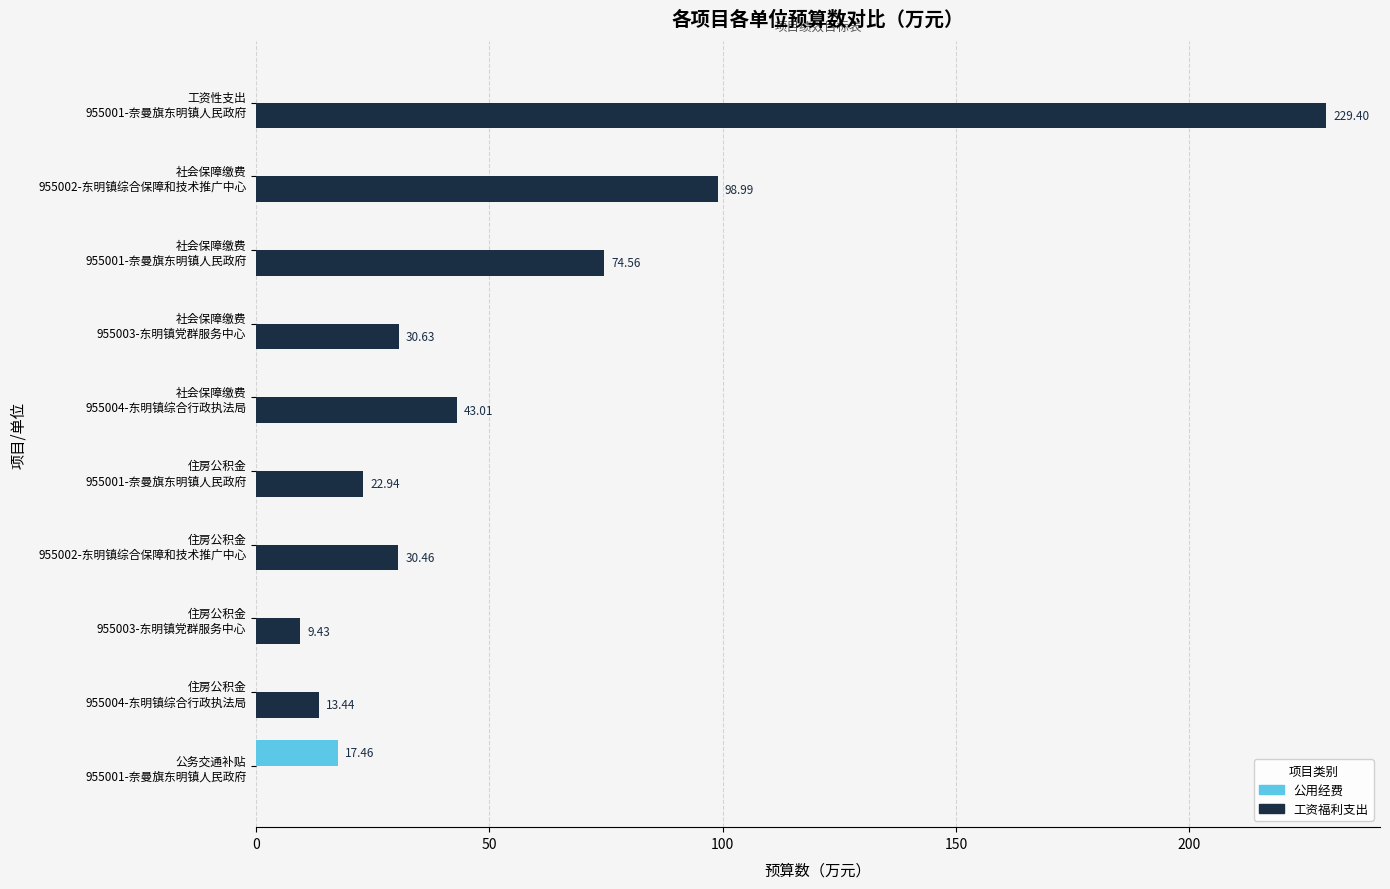

What is the sum of all 公用经费 values?

17.5